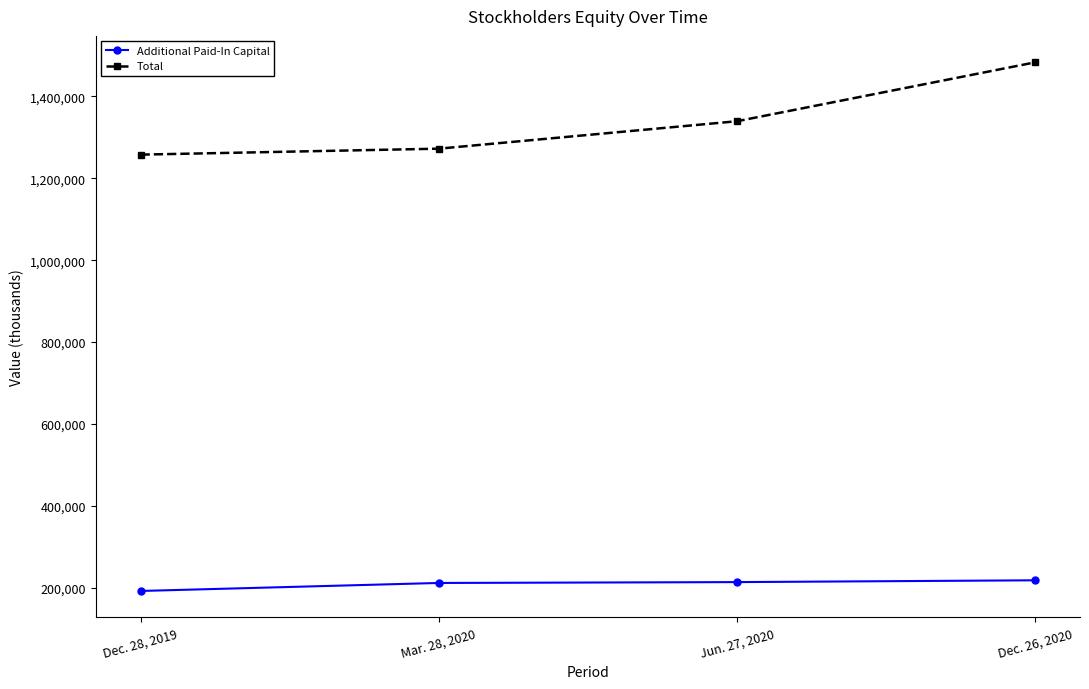

True or false: Additional Paid-In Capital and Total cross at least once.

False